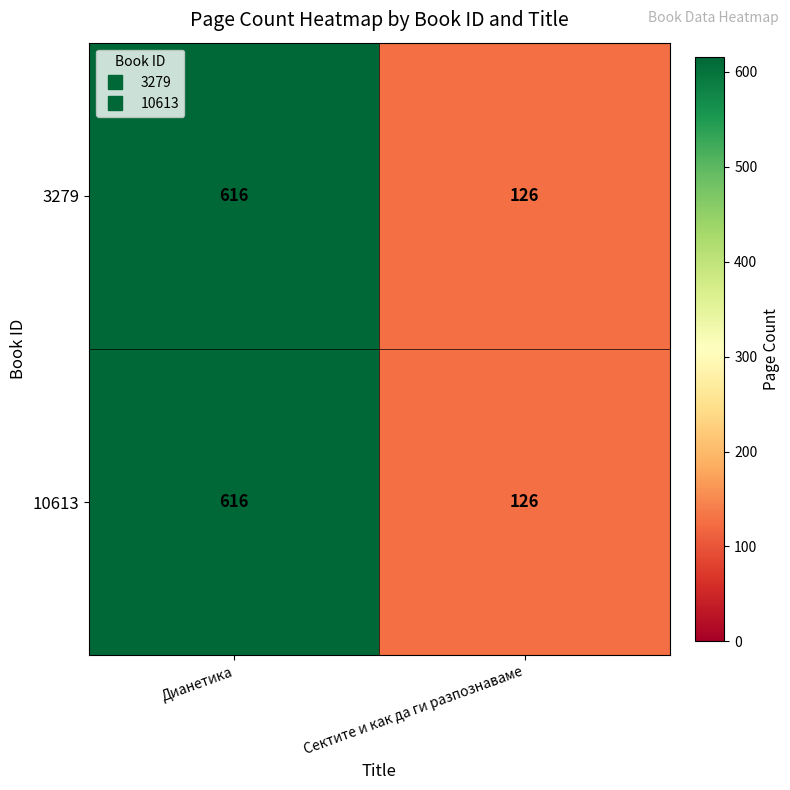

What value does the 3279 series have at Дианетика, to the nearest 5?

615